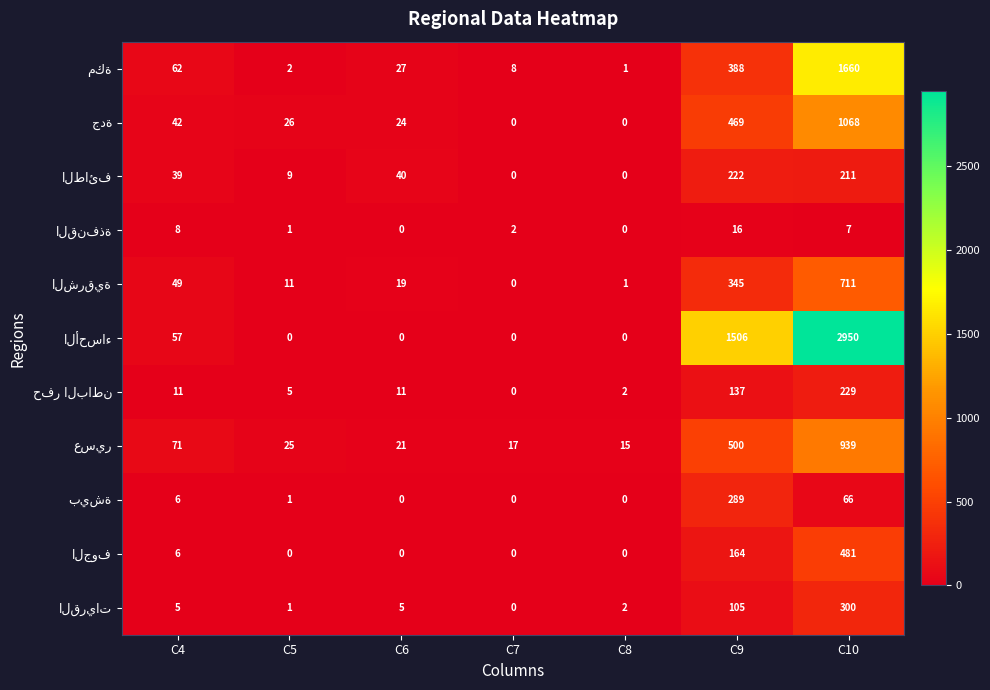

What is the total value across all series at C7?

27